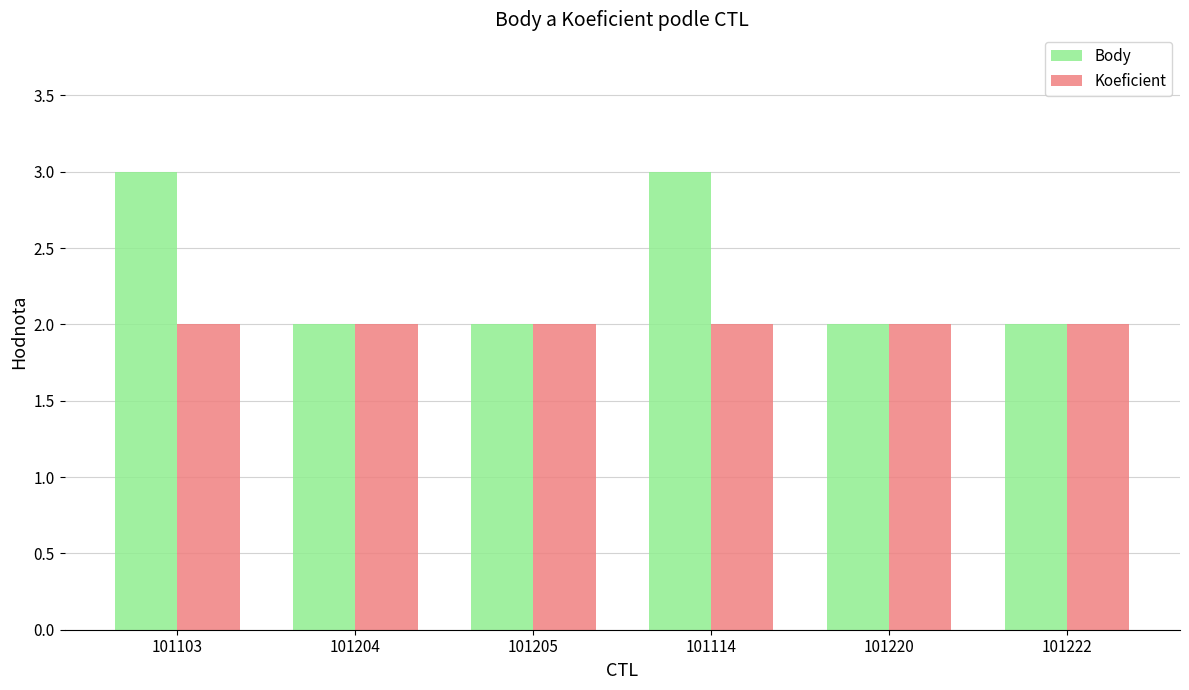

The value of Body at 101103 is 4. True or false?

False